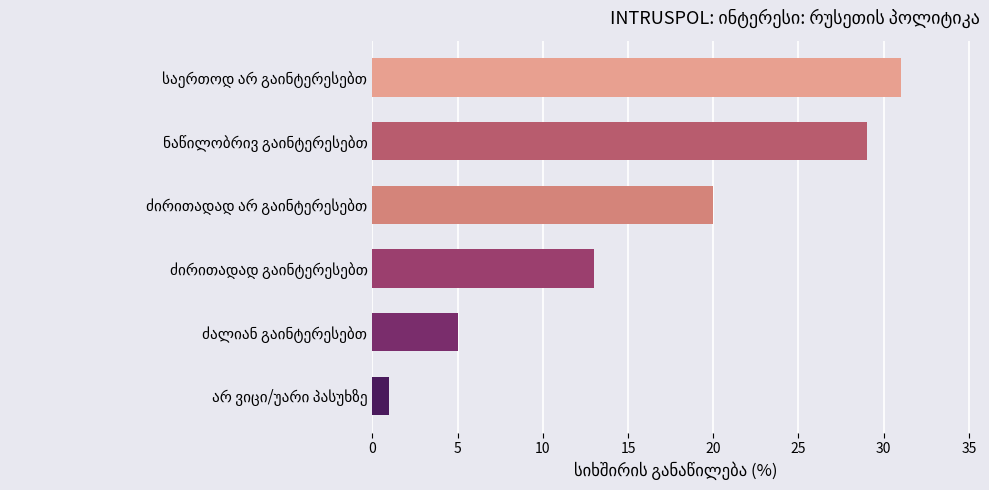

What is the greatest value displayed?

31